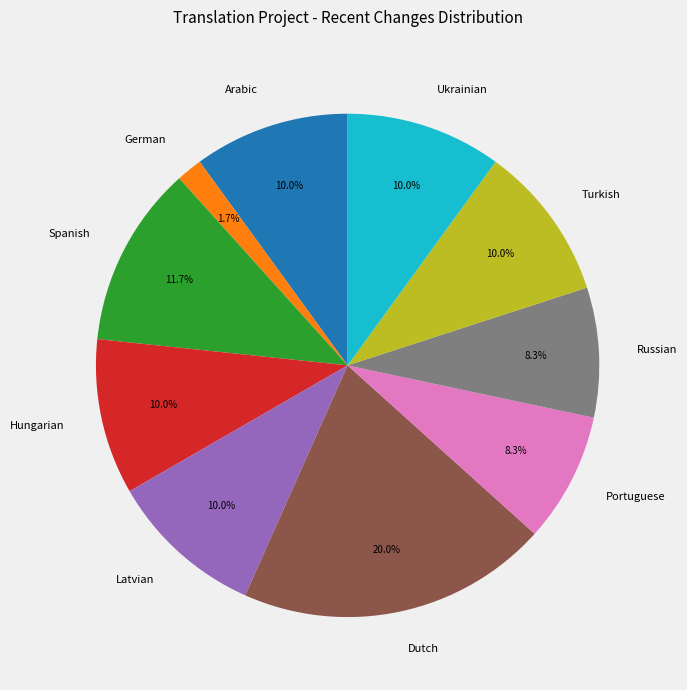

What percentage is NOT represented by Spanish?

88.3%